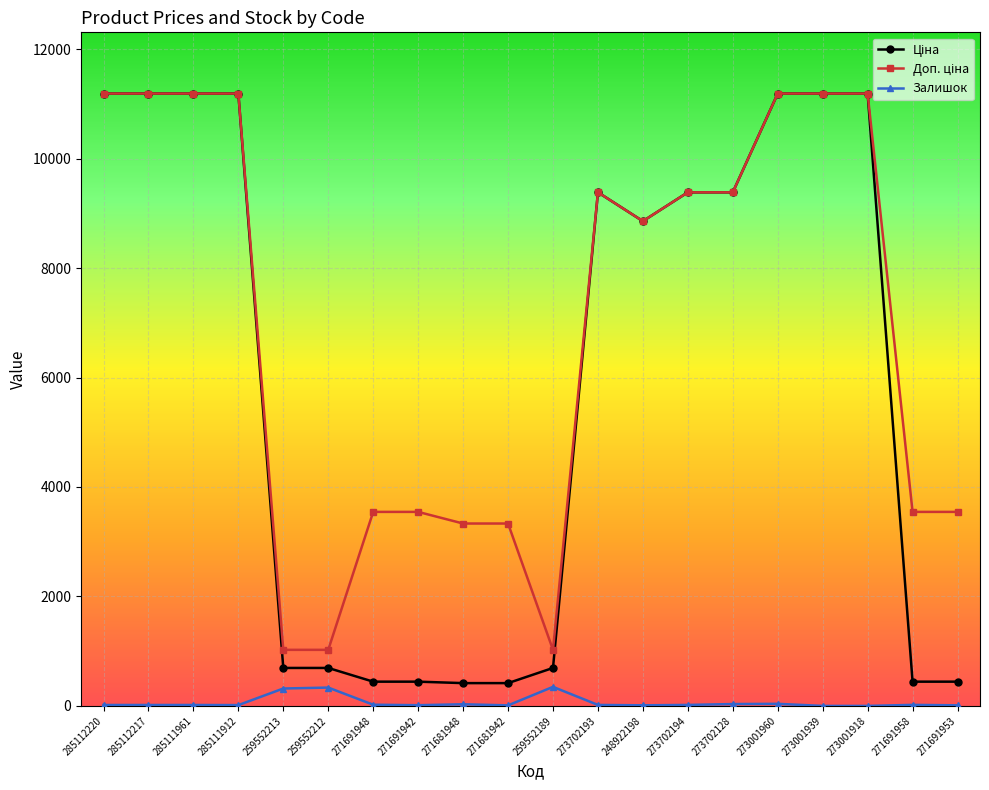

At how many categories does at least one series exceed 5384?

11